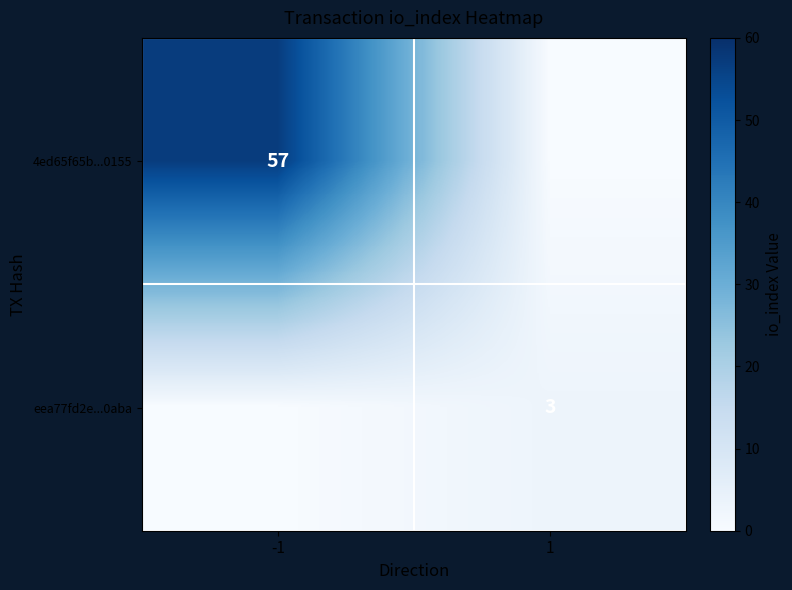

True or false: 4ed65f65b...0155 has a value of 57 at -1.

True